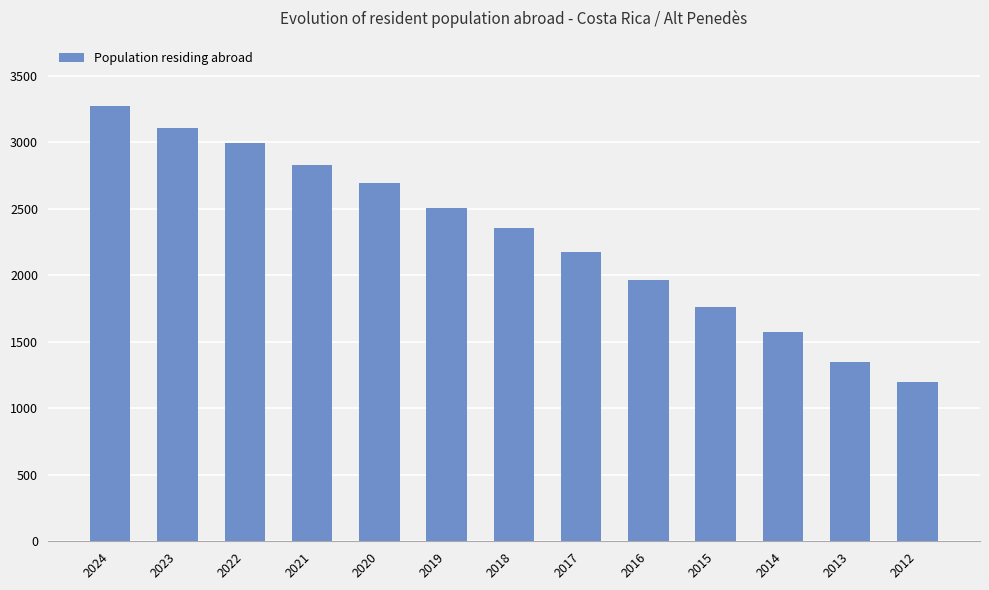

Where is the data nearest to the value 2234?

2017